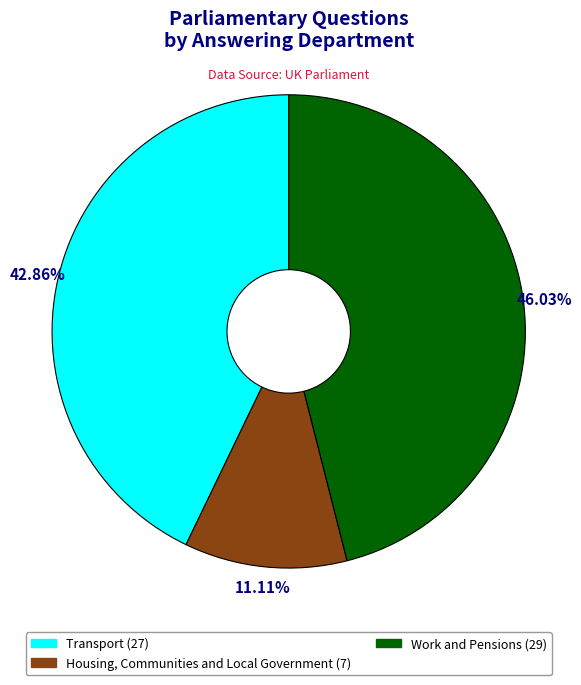

To the nearest percent, what is the difference between the largest and smallest slice percentages?

35%